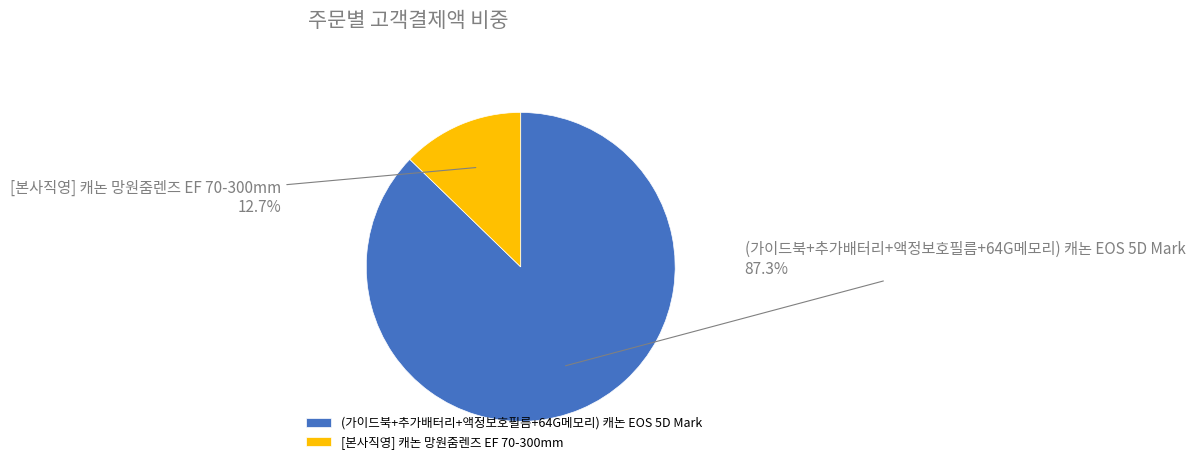

Rank the categories by value from lowest to highest.

[본사직영] 캐논 망원줌렌즈 EF 70-300mm, (가이드북+추가배터리+액정보호필름+64G메모리) 캐논 EOS 5D Mark